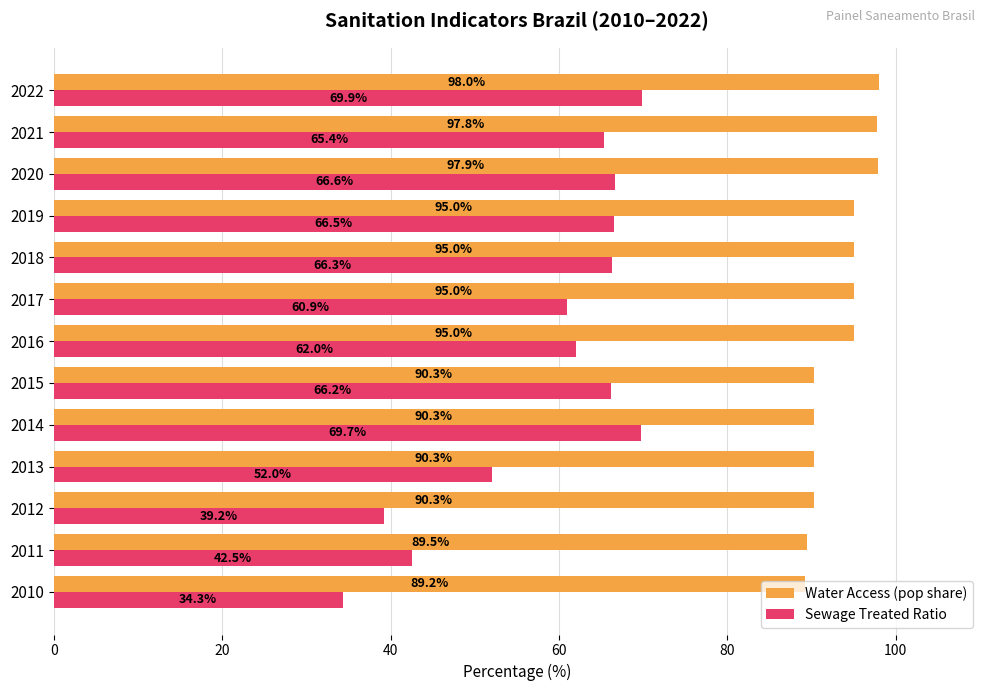

At which category is the sum across all series the highest?

2022